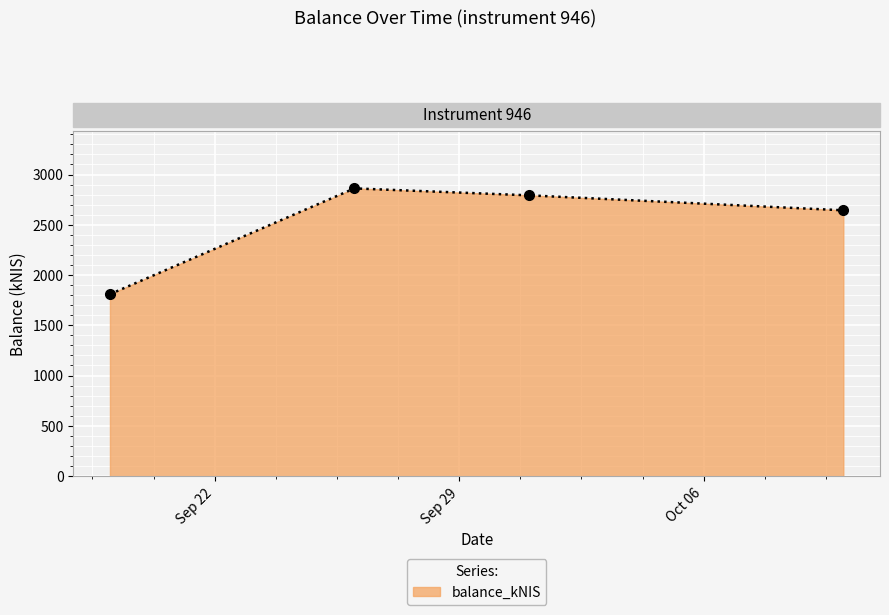

How many interior local peaks (higher than both neighbors) does the data have?

1